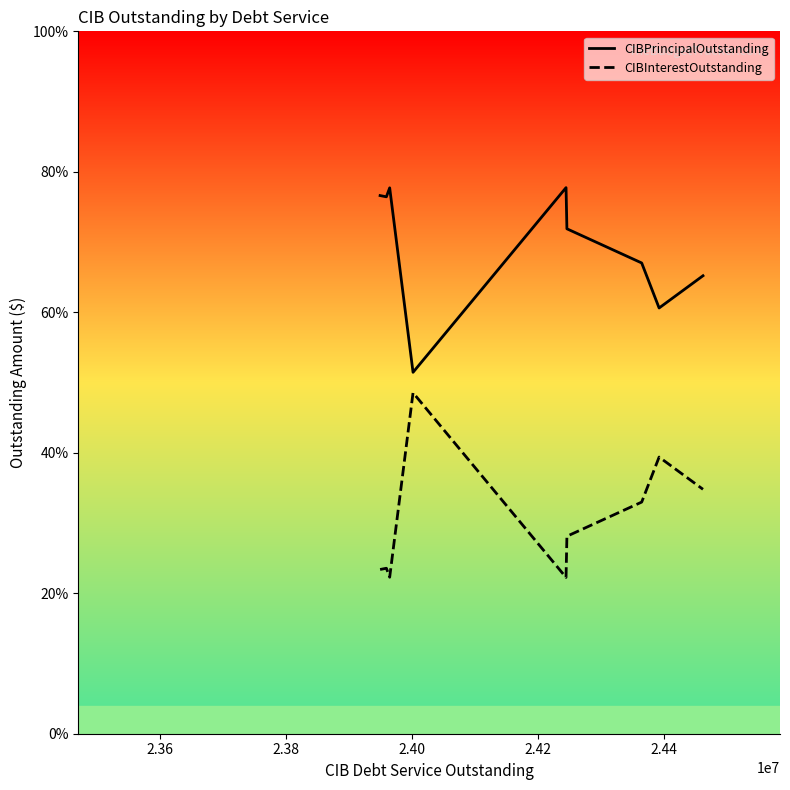

What is the label of the 6th point from the left?

2.44